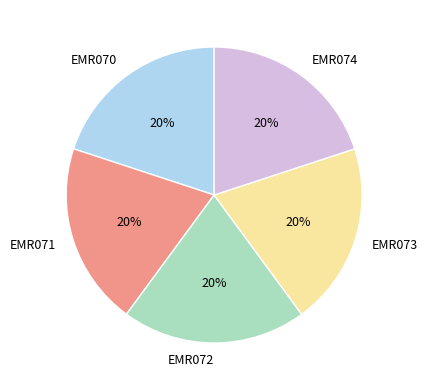

Is it true that EMR074 is 11% of the pie?

False